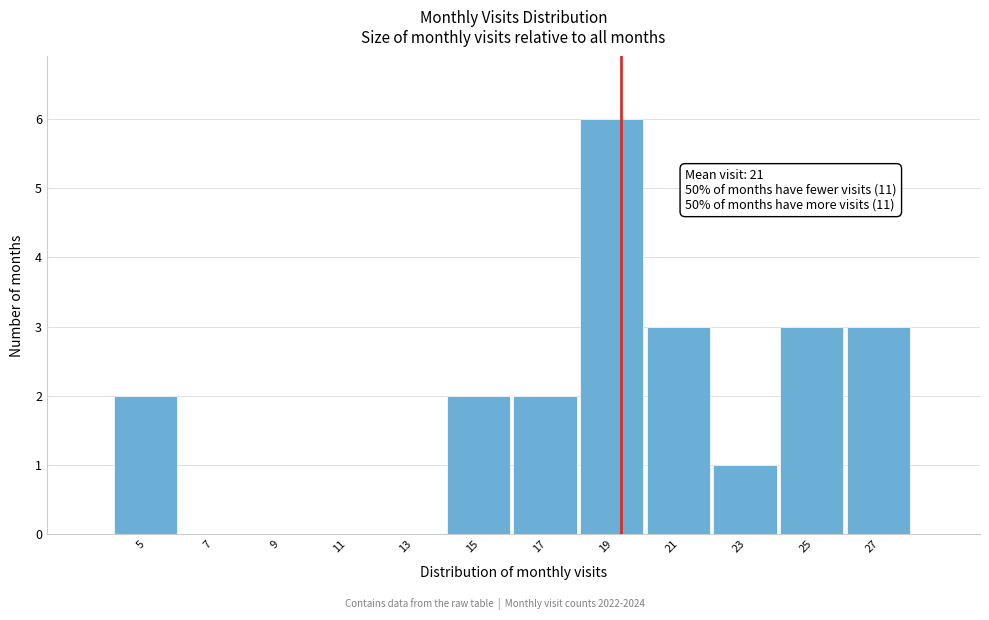

Reading right to left, what are all the values shown in this chart?

27=3	25=3	23=1	21=3	19=6	17=2	15=2	13=0	11=0	9=0	7=0	5=2